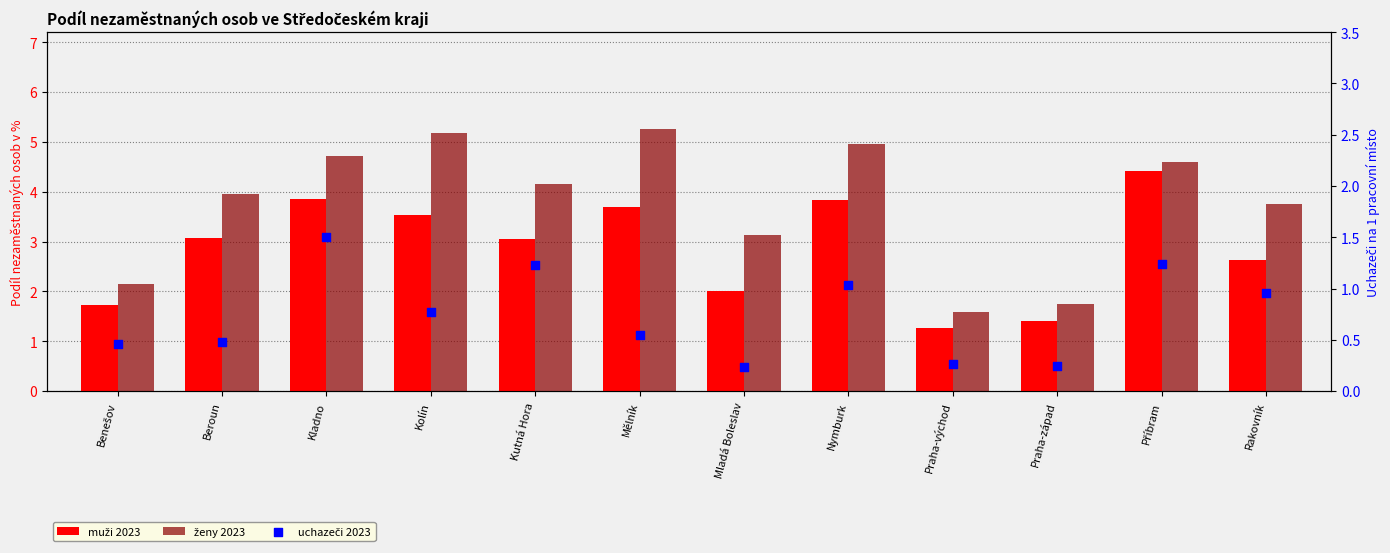

Which series has the largest total across all categories?

ženy 2023